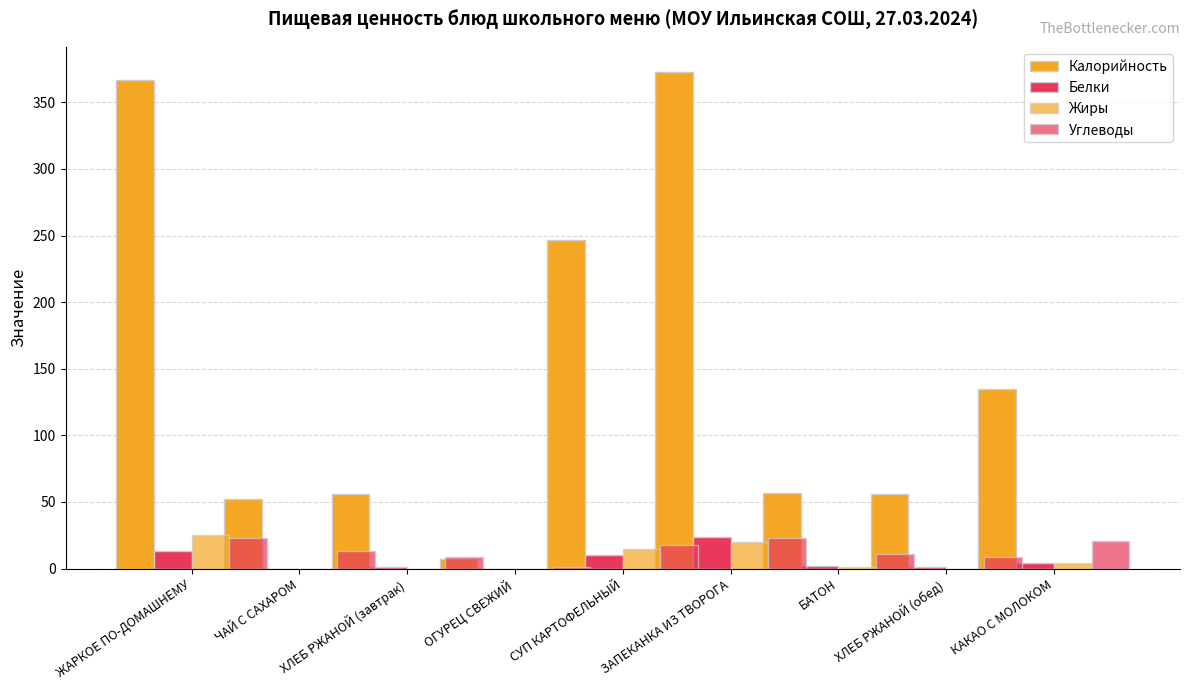

How many distinct data groups are displayed?

4